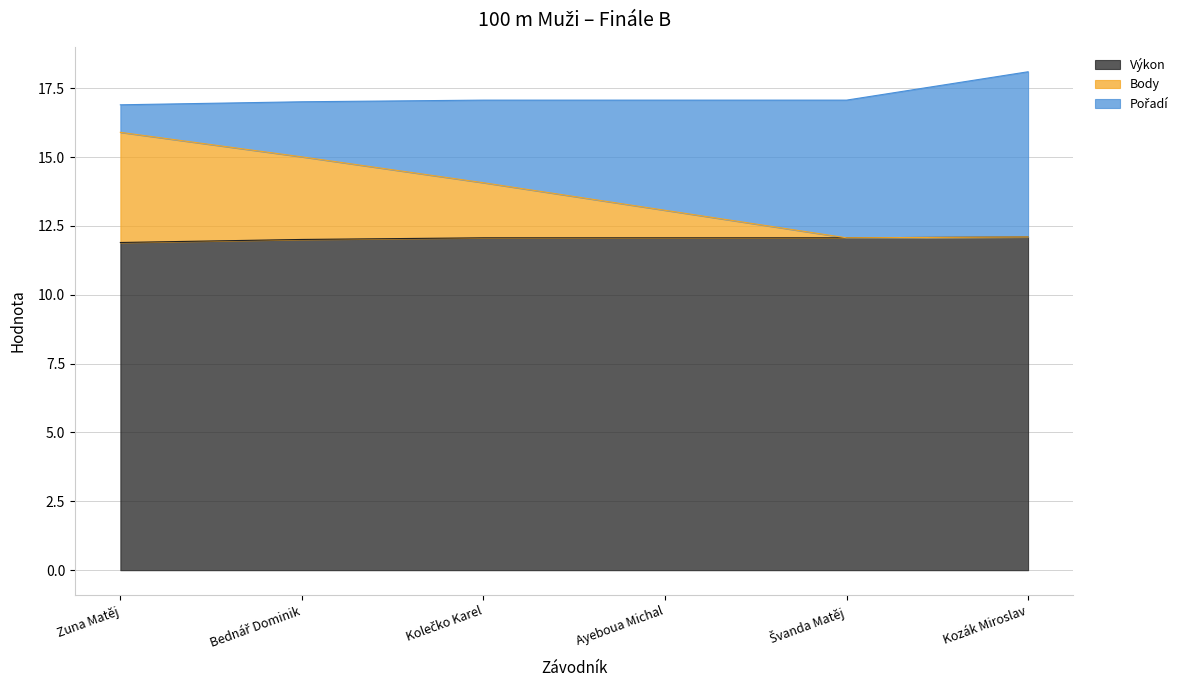

What is the total value across all series at Kozák Miroslav?

18.1